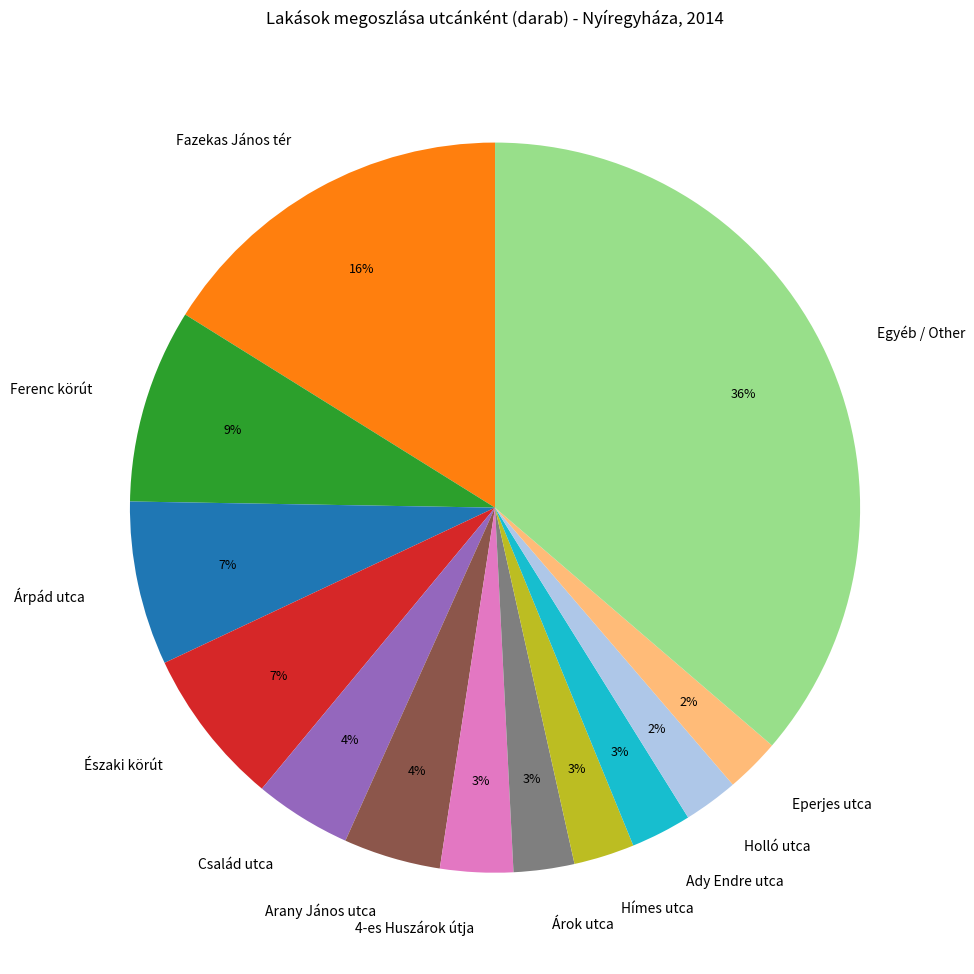

Combined, do Család utca and Egyéb / Other account for over 50%?

No